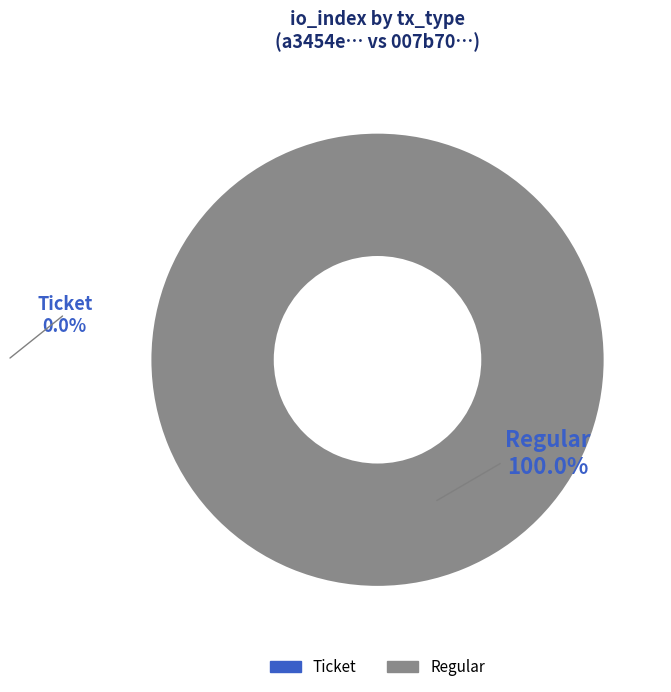

Is it true that Regular is 99% of the pie?

False